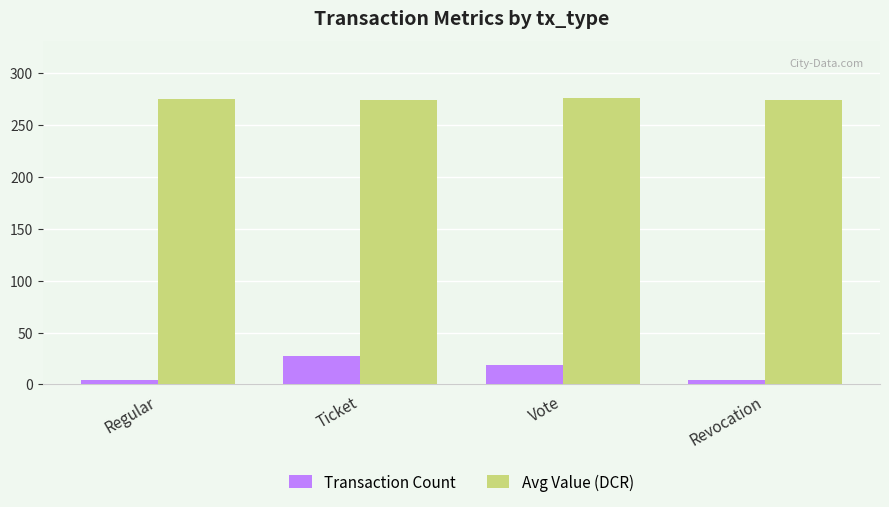

What value does the Avg Value (DCR) series have at Ticket?

274.1